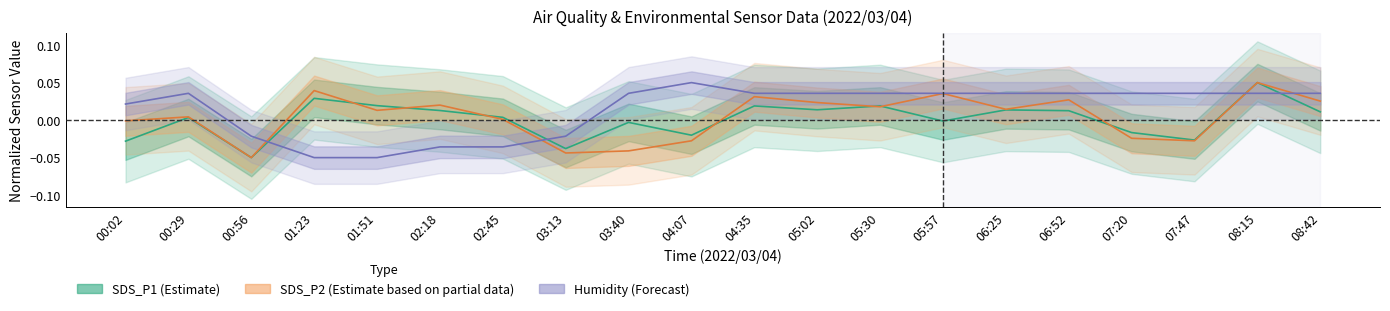

List the series in order of their overall mean, highest first.

Humidity (Forecast), SDS_P2 (Partial), SDS_P1 (Estimate)